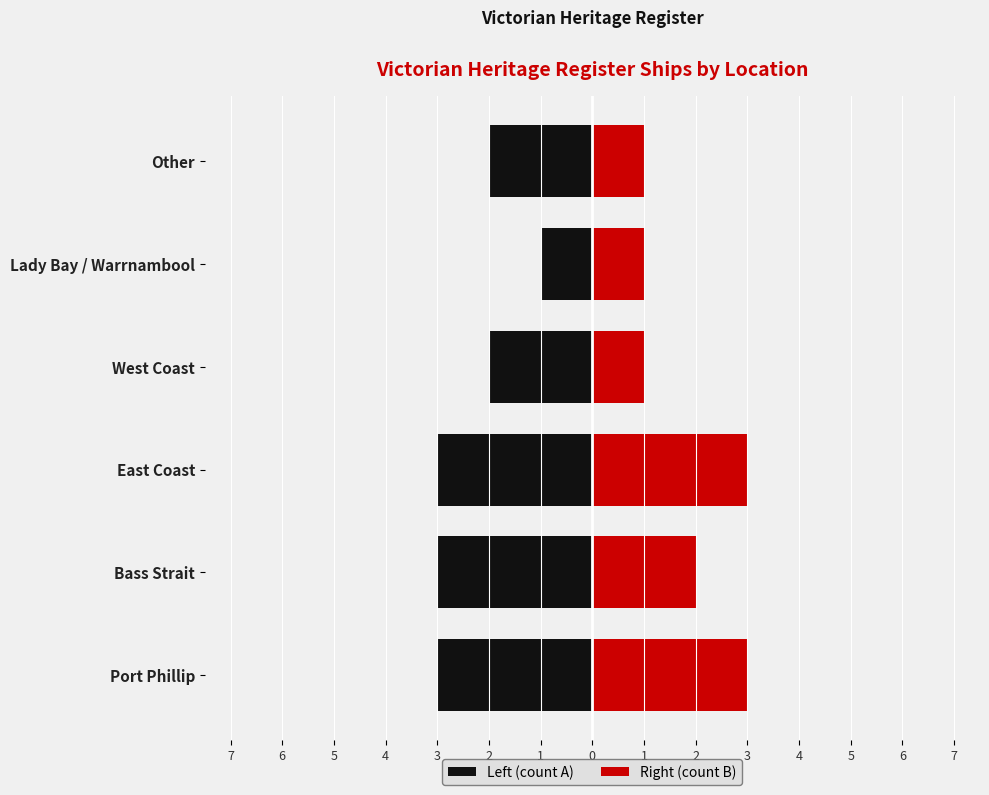

Are the bars grouped side by side (vs. stacked)?

Yes